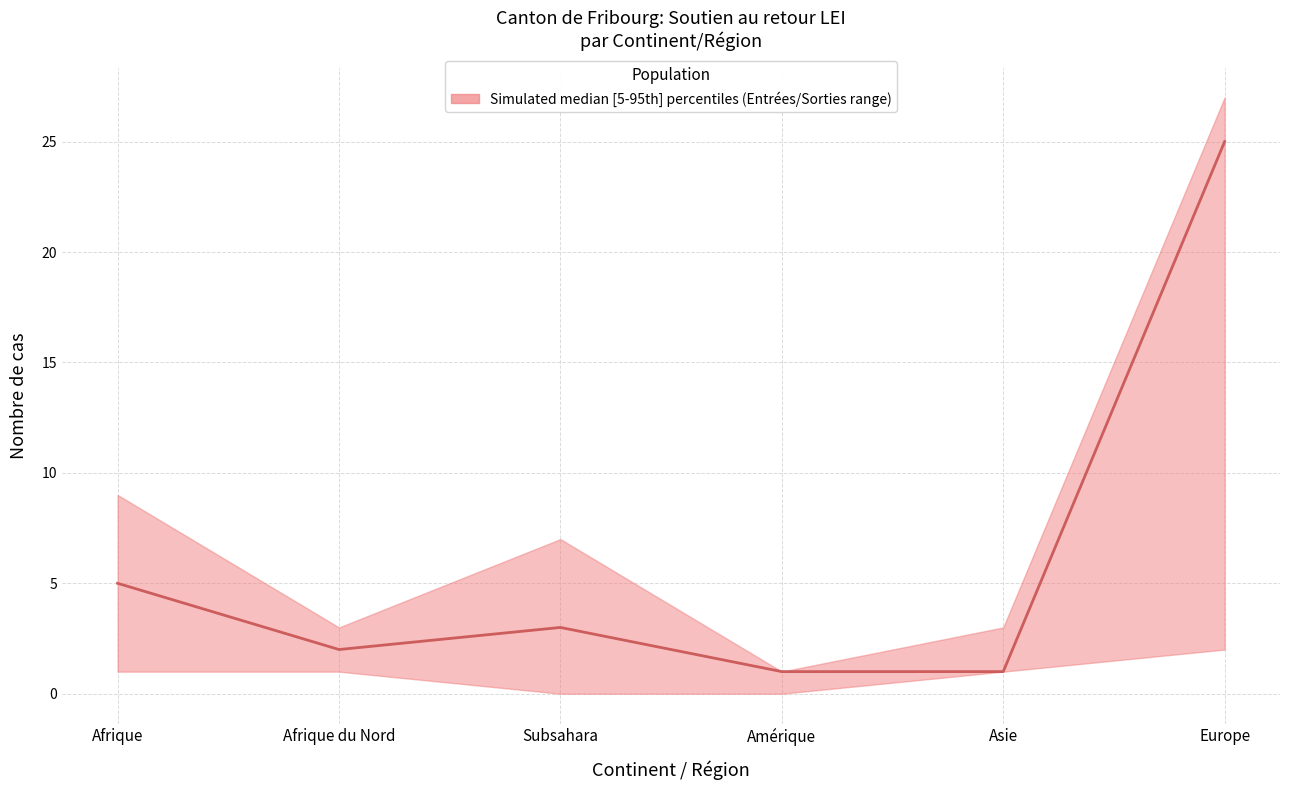

How many points are higher than both their immediate neighbors (excluding endpoints)?

1